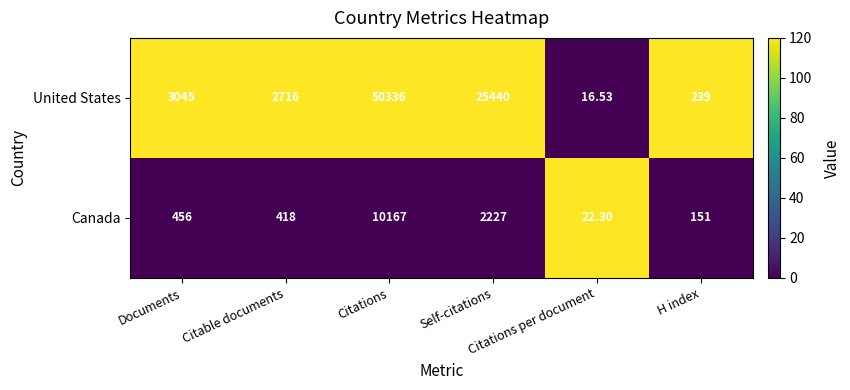

List the series in order of their overall mean, lowest first.

Canada, United States